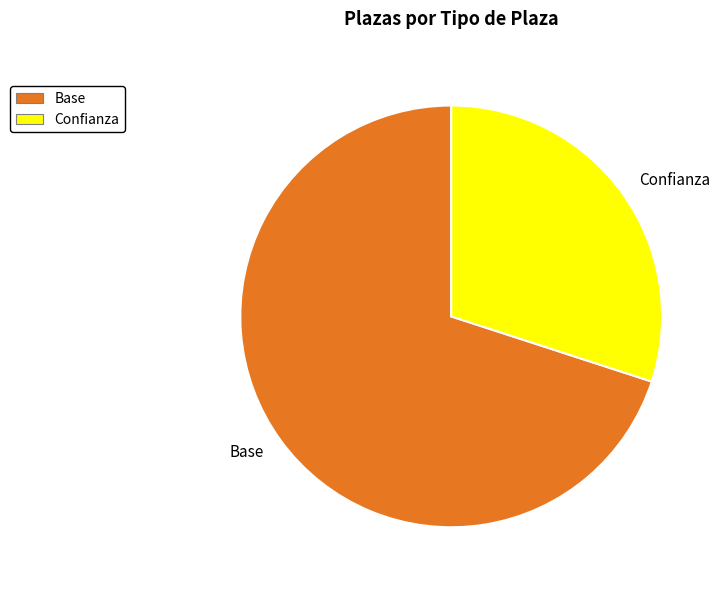

The Confianza slice represents 30% of the pie. True or false?

True